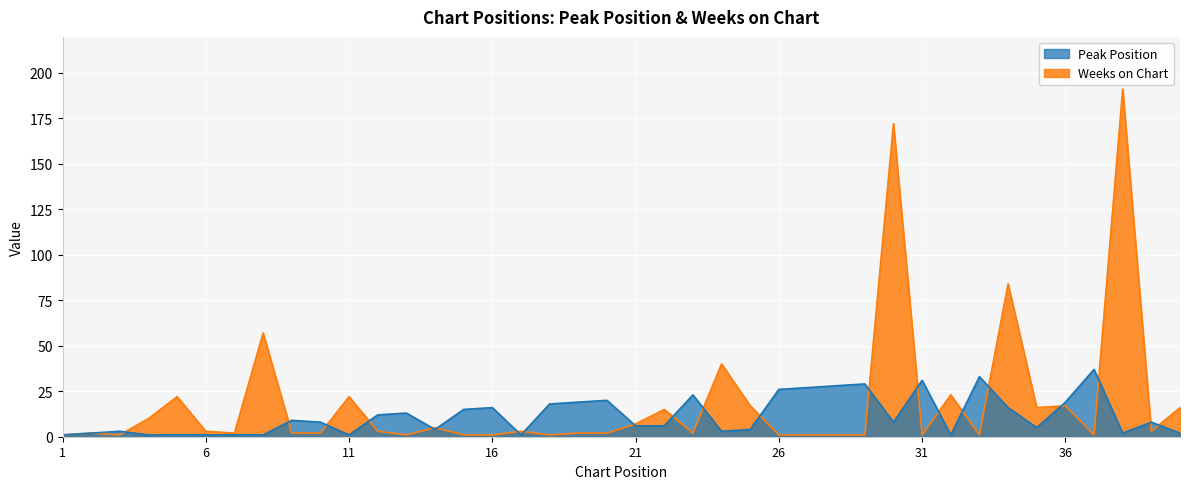

Which series has the largest total across all categories?

Weeks on Chart